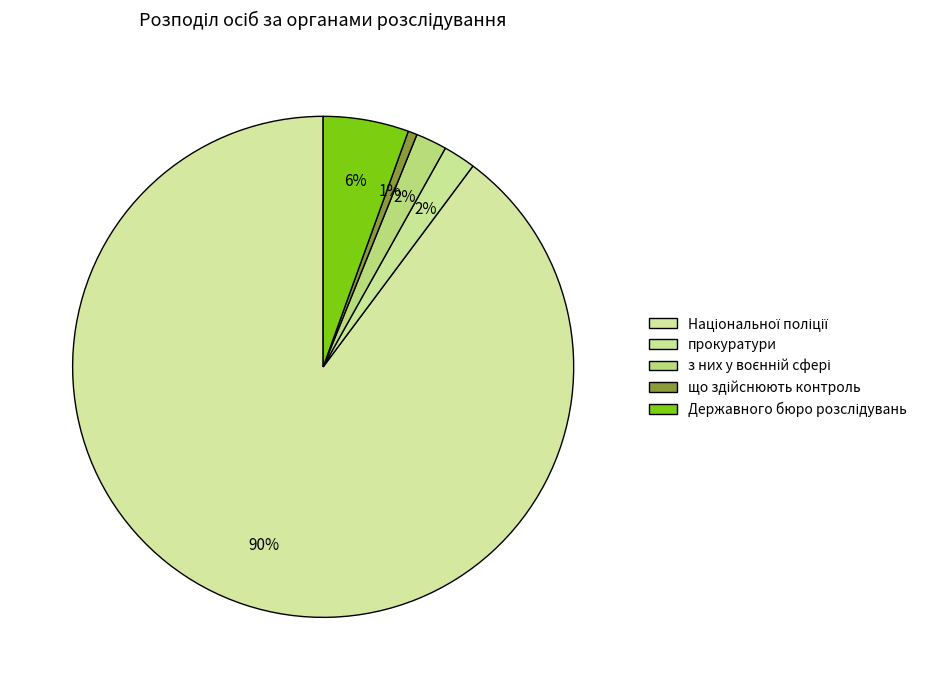

Count the number of slices in the pie.

5